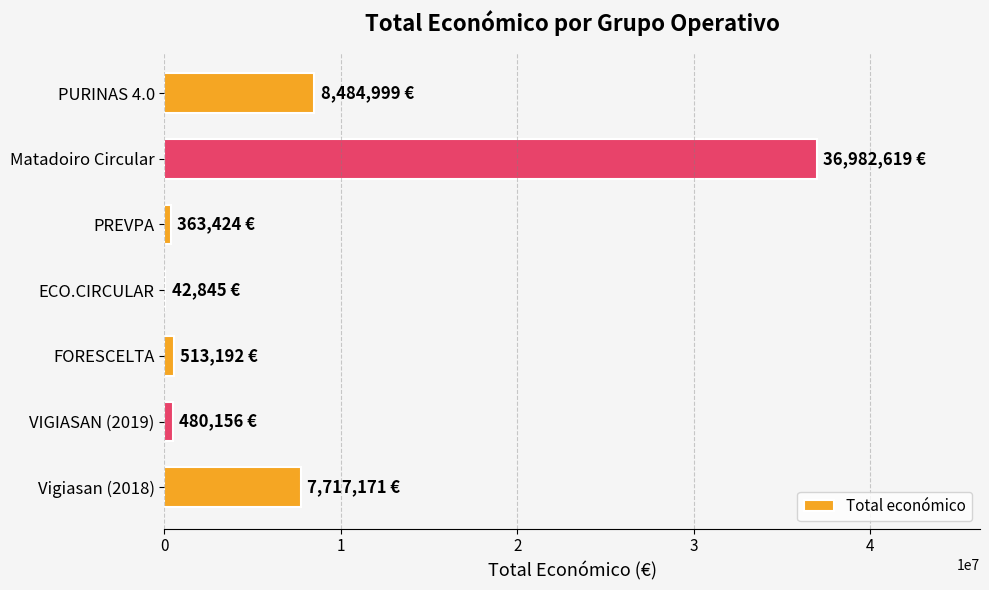

How many series are shown in this chart?

1